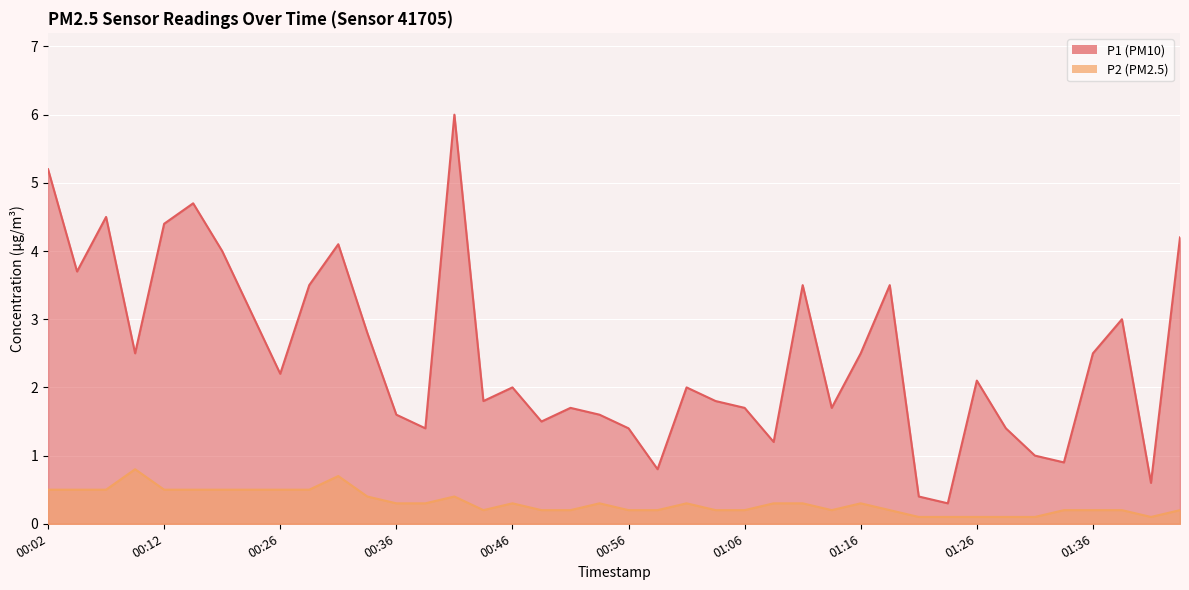

Reading right to left, what are all the values shown in this chart?

P1: 01:47=4.2	01:41=0.6	01:39=3.0	01:36=2.5	01:34=0.9	01:31=1.0	01:29=1.4	01:26=2.1	01:24=0.3	01:21=0.4	01:19=3.5	01:16=2.5	01:14=1.7	01:11=3.5	01:08=1.2	01:06=1.7	01:03=1.8	01:01=2.0	00:58=0.8	00:56=1.4	00:53=1.6	00:51=1.7	00:48=1.5	00:46=2.0	00:43=1.8	00:41=6.0	00:38=1.4	00:36=1.6	00:33=2.8	00:31=4.1	00:28=3.5	00:26=2.2	00:23=3.1	00:20=4.0	00:15=4.7	00:12=4.4	00:09=2.5	00:07=4.5	00:04=3.7	00:02=5.2
P2: 01:47=0.2	01:41=0.1	01:39=0.2	01:36=0.2	01:34=0.2	01:31=0.1	01:29=0.1	01:26=0.1	01:24=0.1	01:21=0.1	01:19=0.2	01:16=0.3	01:14=0.2	01:11=0.3	01:08=0.3	01:06=0.2	01:03=0.2	01:01=0.3	00:58=0.2	00:56=0.2	00:53=0.3	00:51=0.2	00:48=0.2	00:46=0.3	00:43=0.2	00:41=0.4	00:38=0.3	00:36=0.3	00:33=0.4	00:31=0.7	00:28=0.5	00:26=0.5	00:23=0.5	00:20=0.5	00:15=0.5	00:12=0.5	00:09=0.8	00:07=0.5	00:04=0.5	00:02=0.5